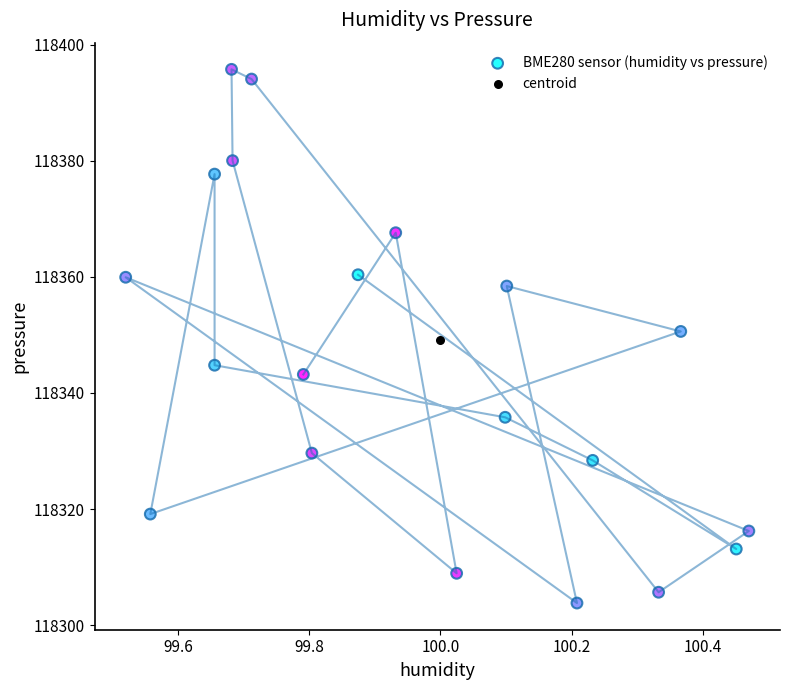

What are all the series names shown in the legend?

BME280 sensor (humidity vs pressure), centroid